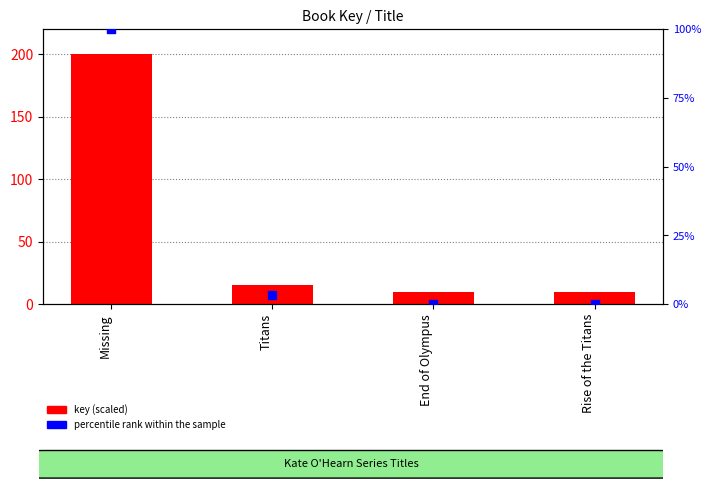

Which series has the widest spread of Y values?

key (scaled)